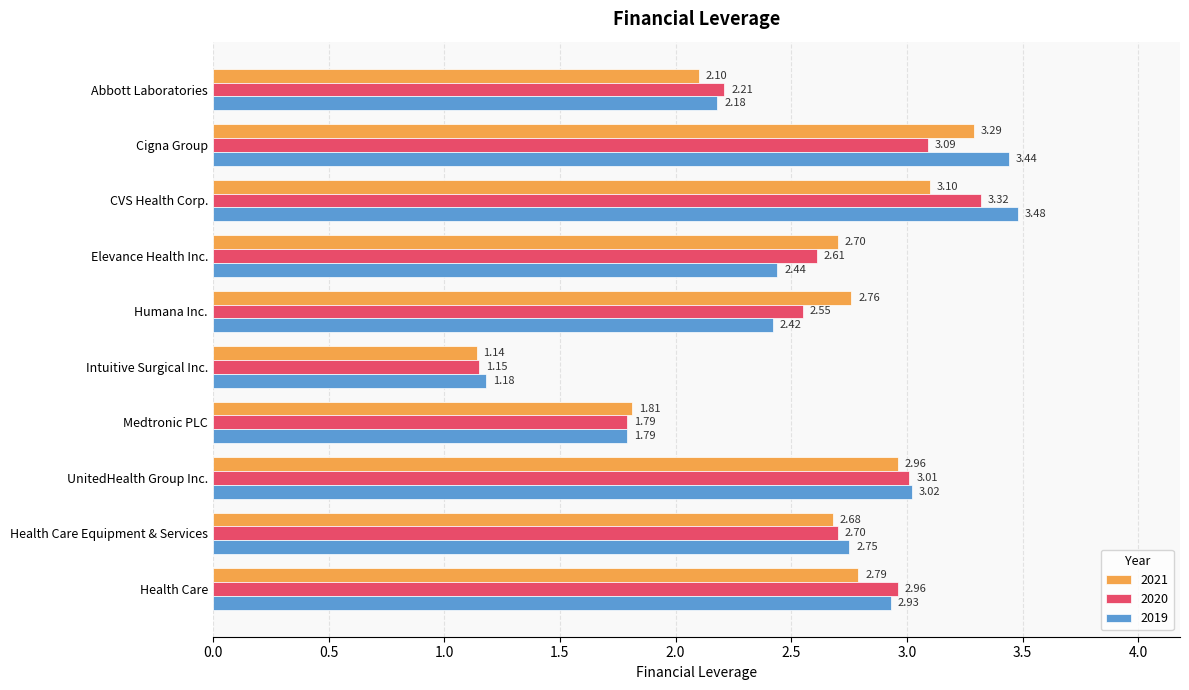

Is the value of 2021 at Health Care greater than the value of 2019 at Humana Inc.?

Yes